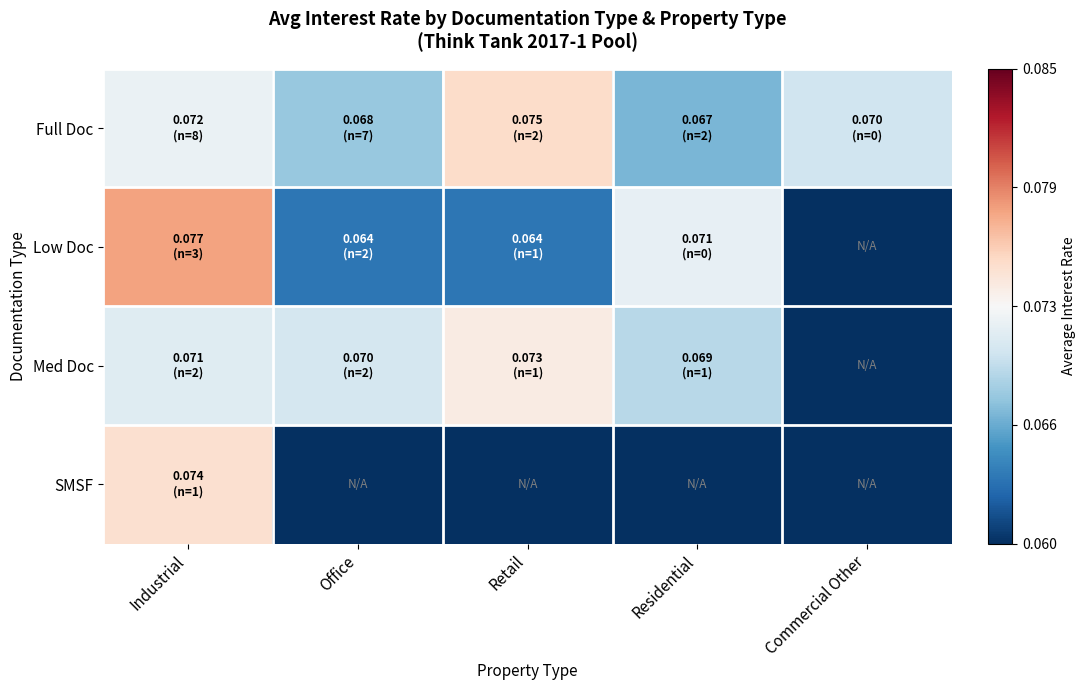

Which series has the largest total across all categories?

Full Doc